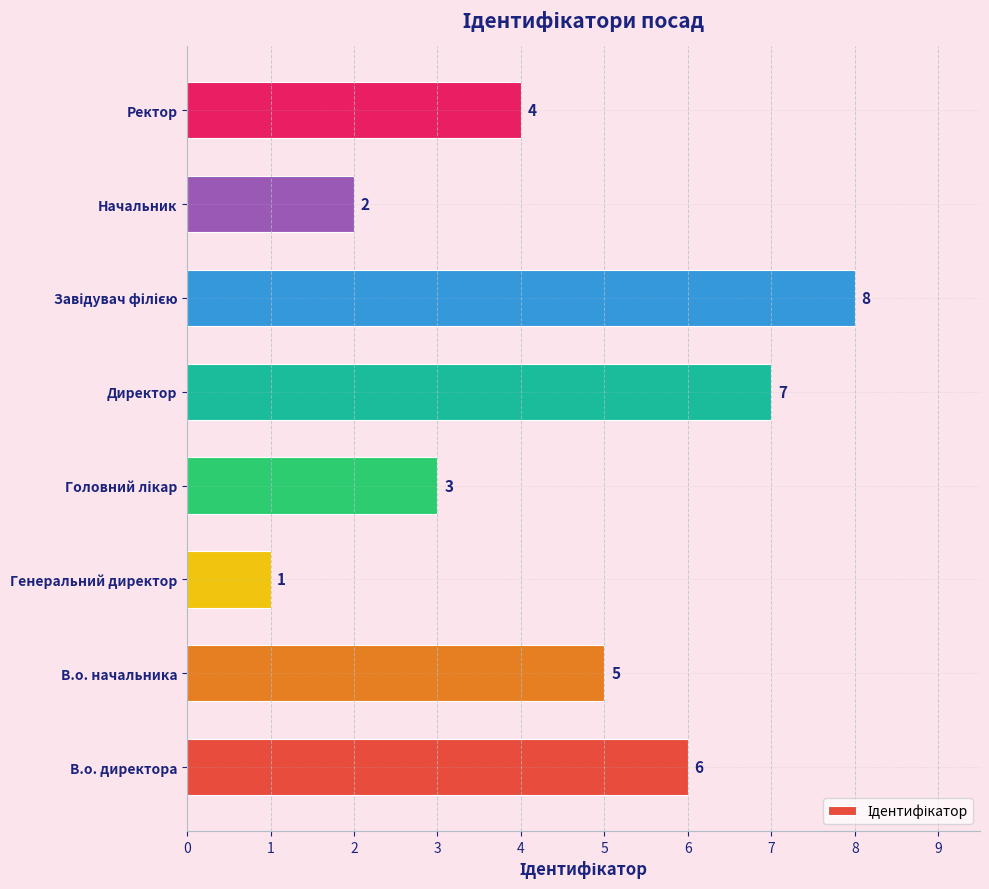

What is the difference between the maximum and minimum values?

7